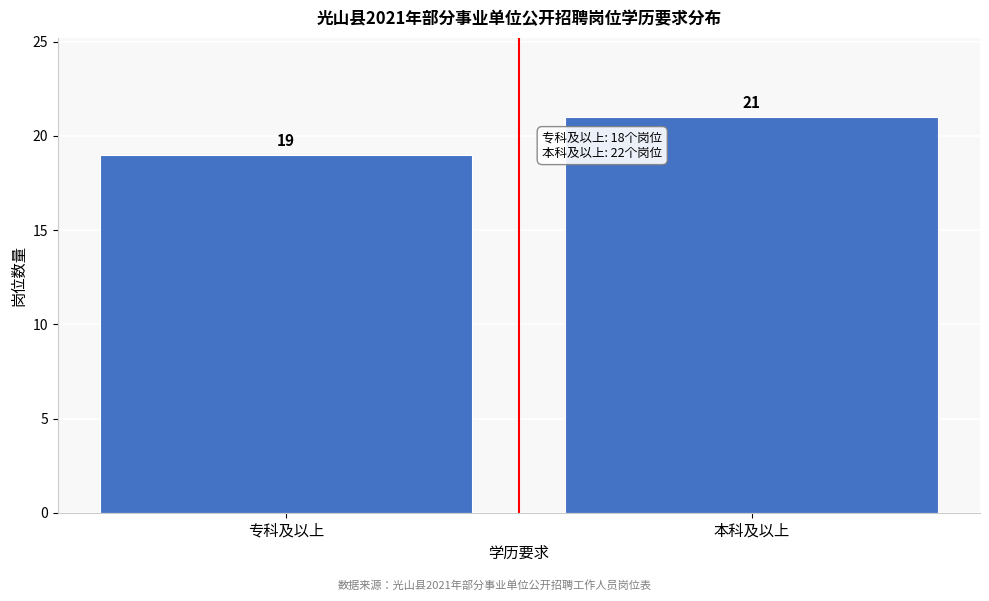

Reading right to left, transcribe all the data shown in this chart.

21	19